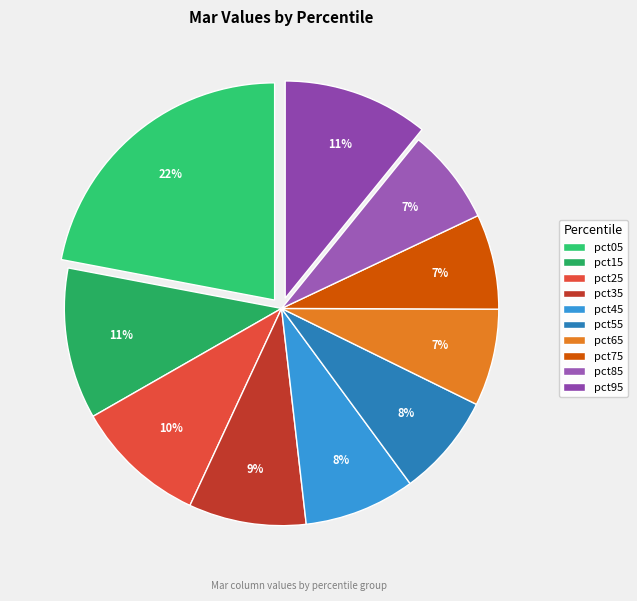

To the nearest percent, what portion does pct65 represent?

7%